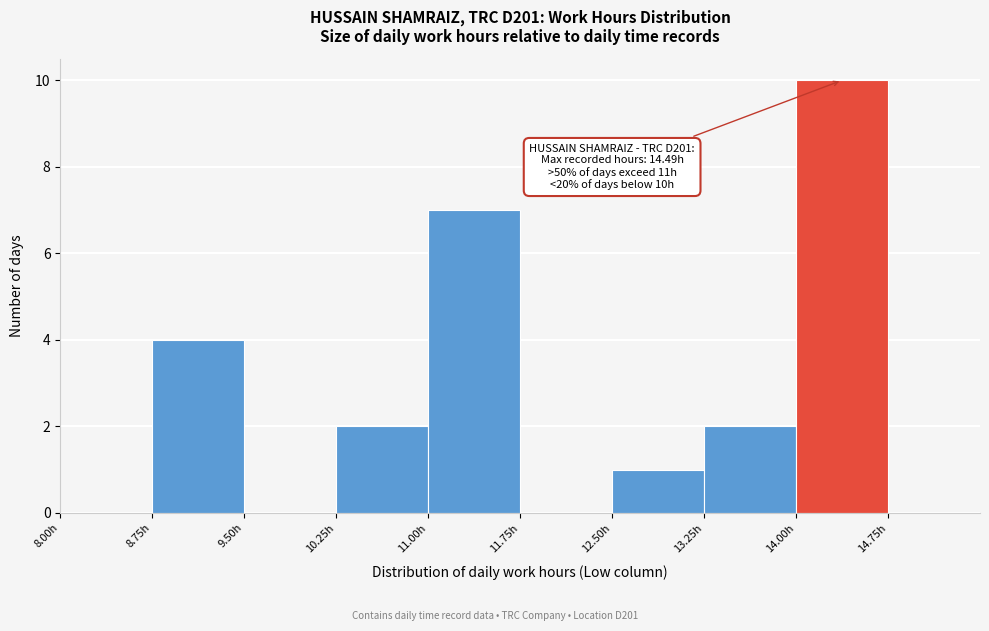

Over which range of the x-axis is the bar tallest?

14.00 to 14.75